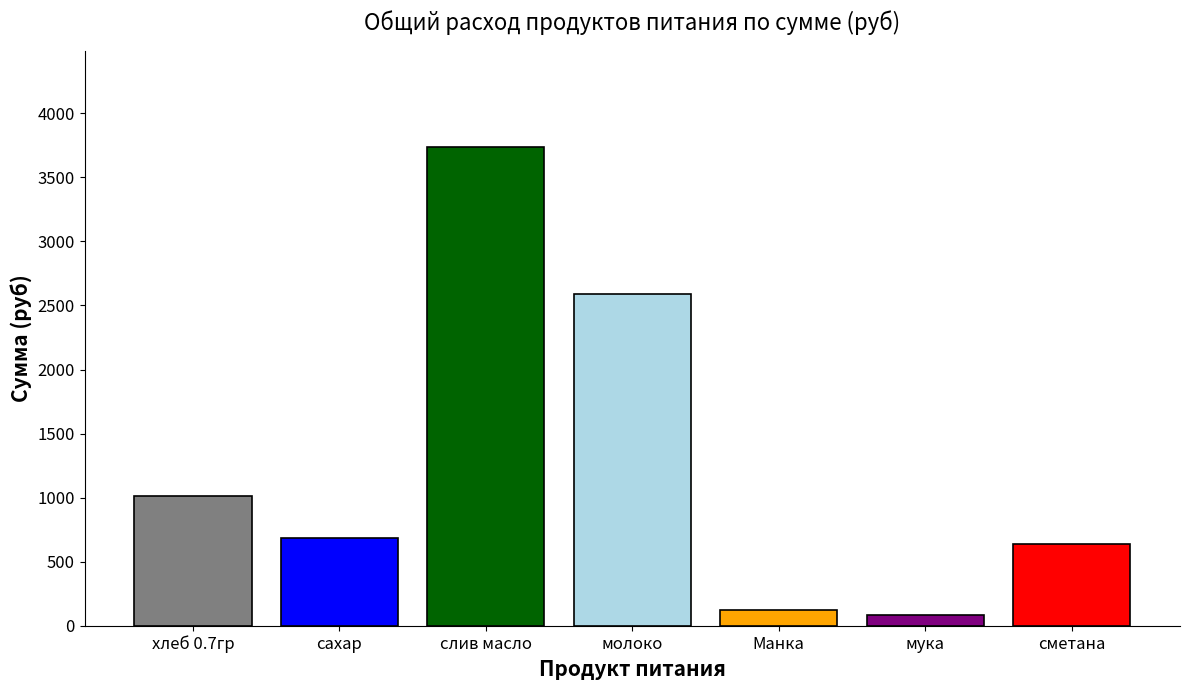

The value at хлеб 0.7гр is 1014.2. True or false?

True